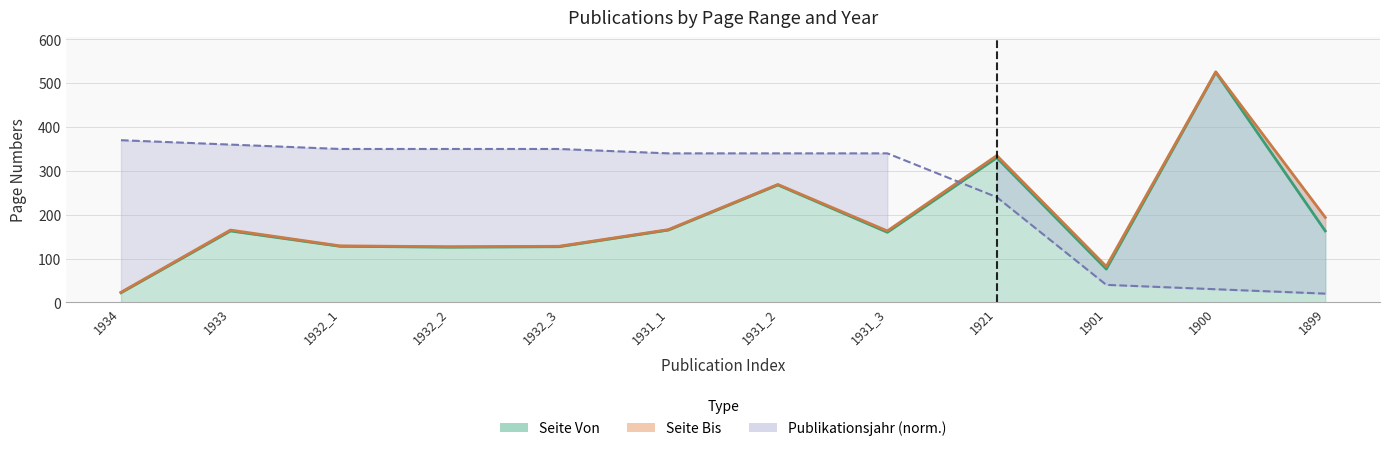

What position from the left is 1900?

11